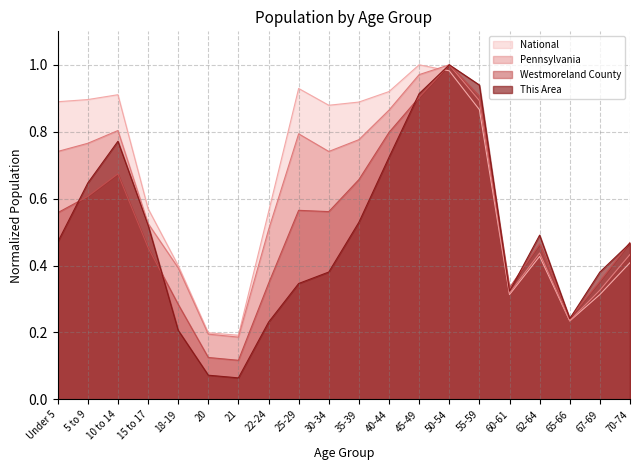

Is it true that Westmoreland County equals 0.2 at 65-66?

False